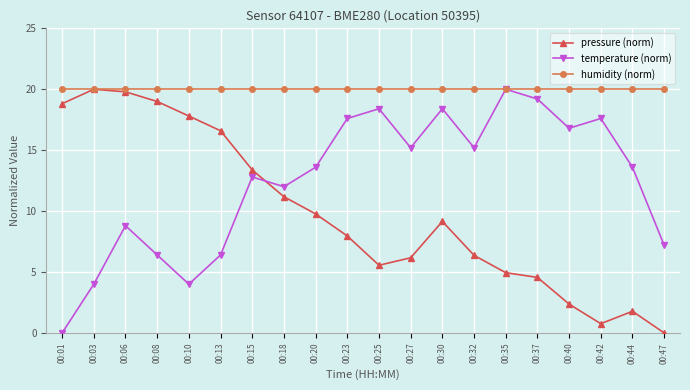

What is the value of the pressure (norm) point at the 9th from the left?

9.8